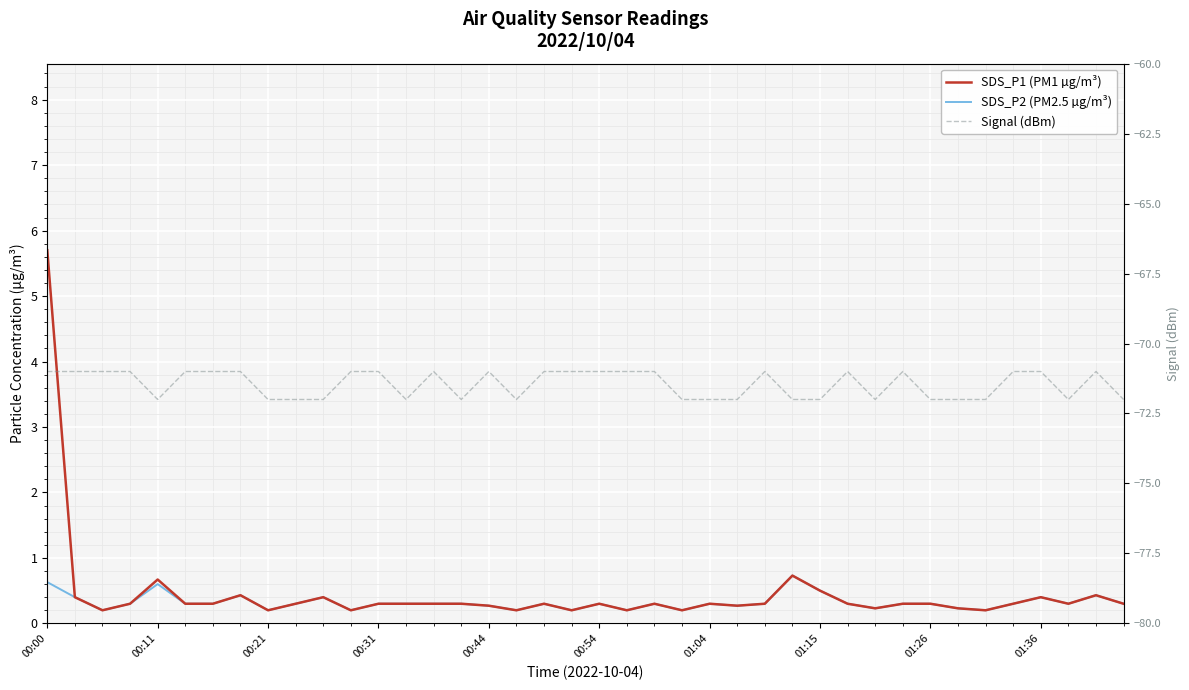

The SDS_P2 (PM2.5 µg/m³) series shows 0.1 at 37. True or false?

False